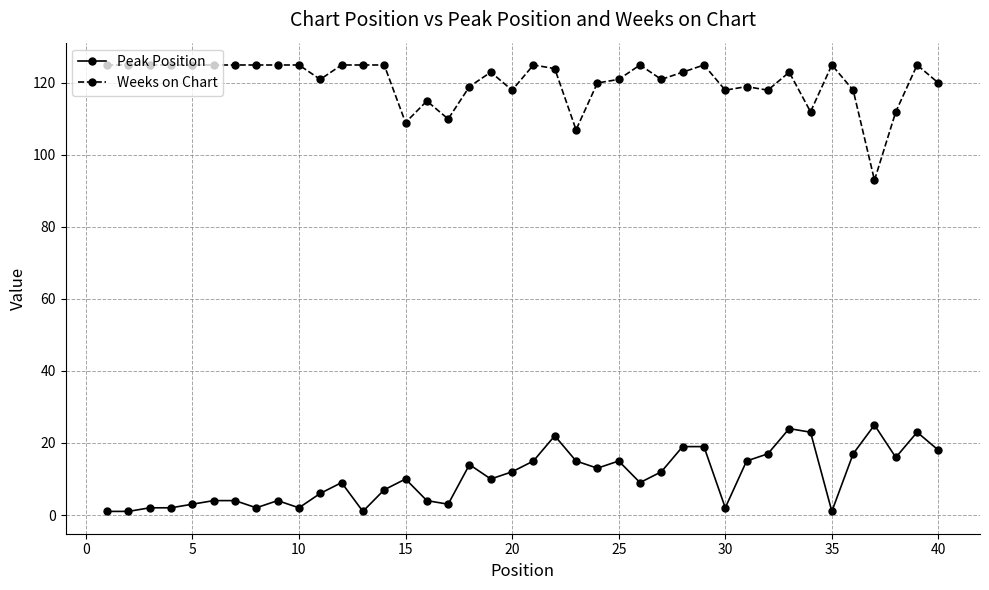

Reading left to right, what are all the values shown in this chart?

Peak Position: 1	1	2	2	3	4	4	2	4	2	6	9	1	7	10	4	3	14	10	12	15	22	15	13	15	9	12	19	19	2	15	17	24	23	1	17	25	16	23	18
Weeks on Chart: 125	125	125	125	125	125	125	125	125	125	121	125	125	125	109	115	110	119	123	118	125	124	107	120	121	125	121	123	125	118	119	118	123	112	125	118	93	112	125	120